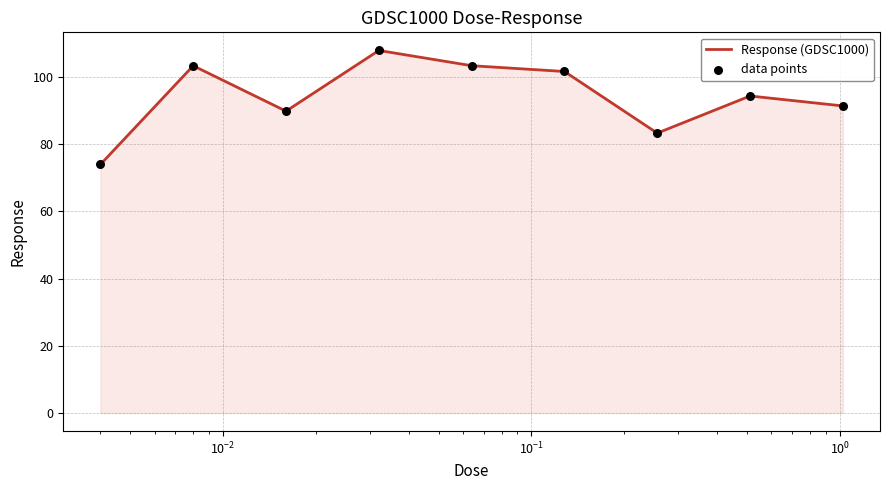

What is the smallest value displayed?

73.9